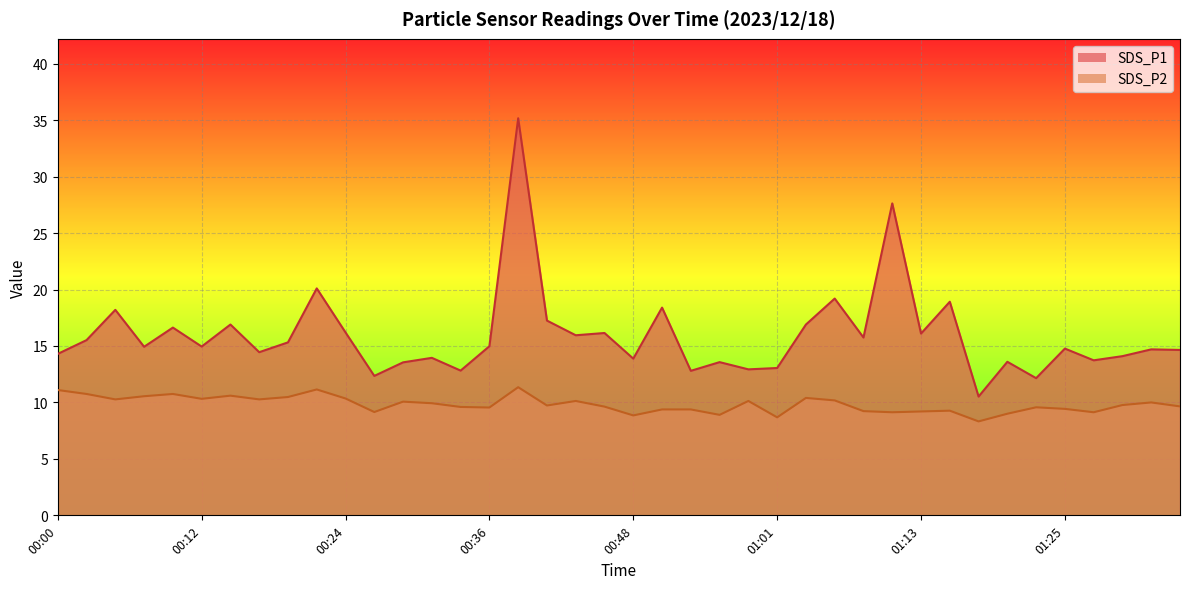

True or false: SDS_P2 and SDS_P1 cross at least once.

False